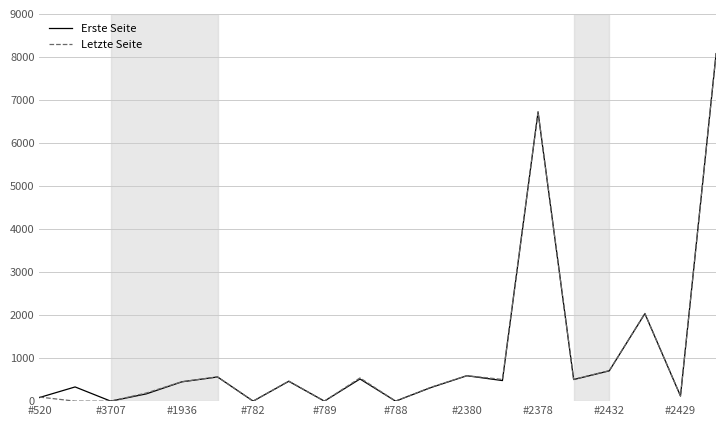

What is the greatest value displayed?

8079